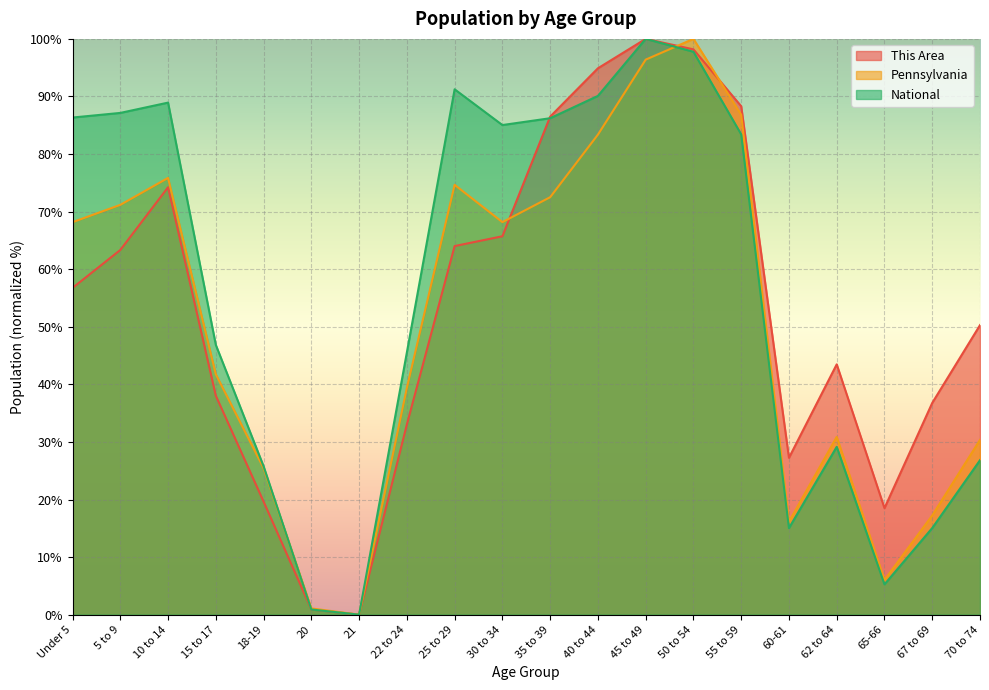

Between 45 to 49 and 60-61, which series saw the biggest shift?

National